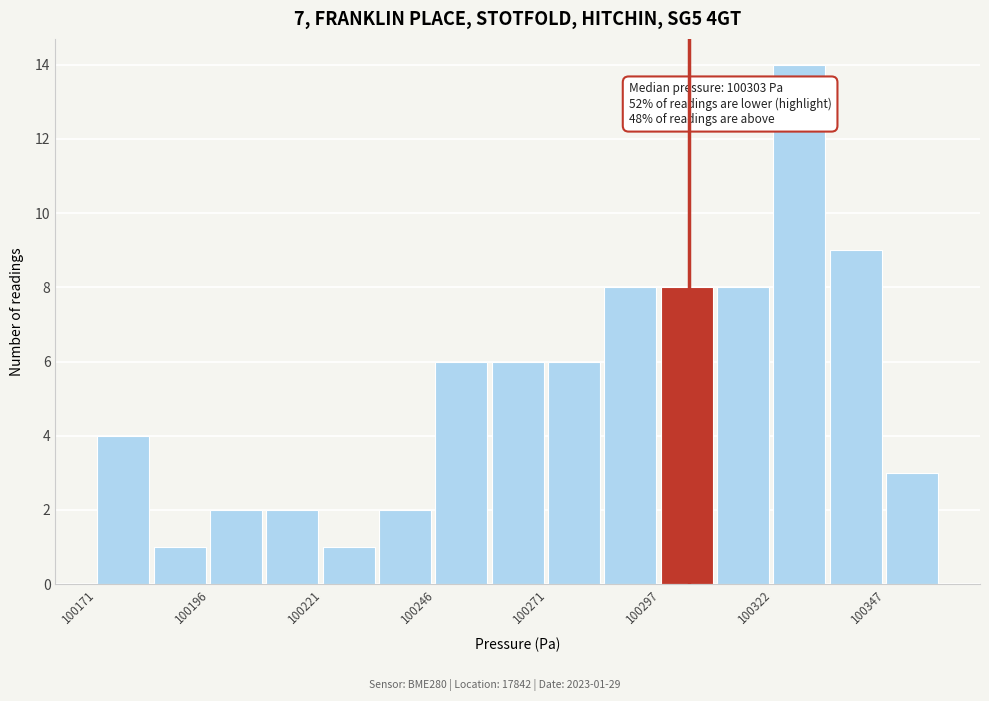

Read against the x-axis, roughly where is the centre of the tallest bar?

100330